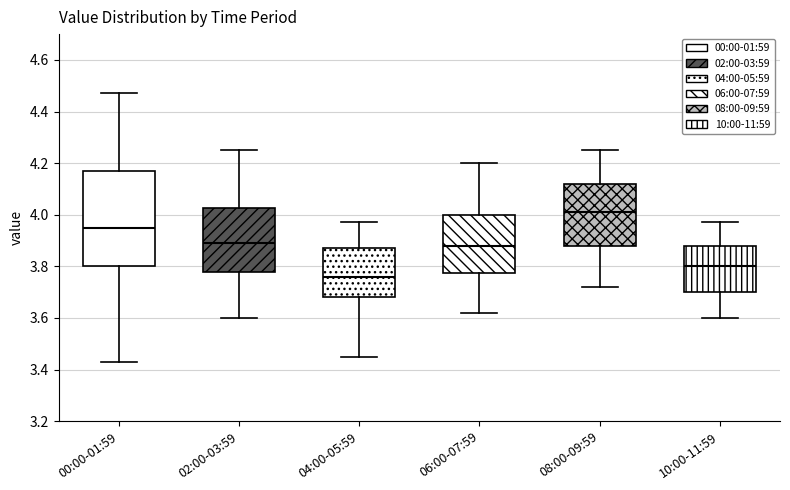

Which box's median line is the lowest?

04:00-05:59